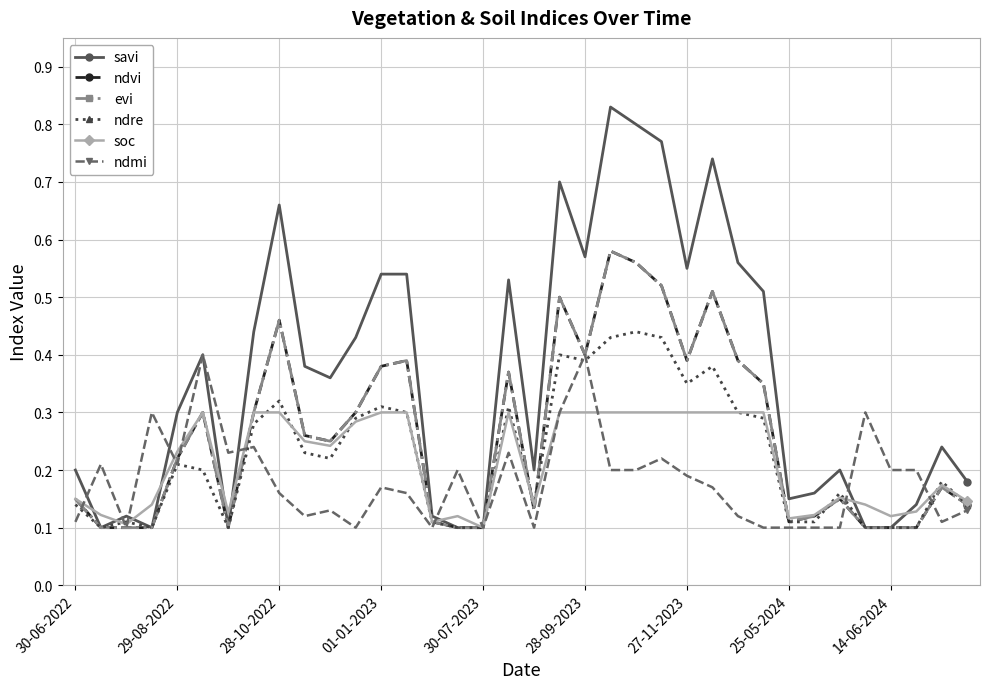

Is this an area chart (filled region under the line)?

No